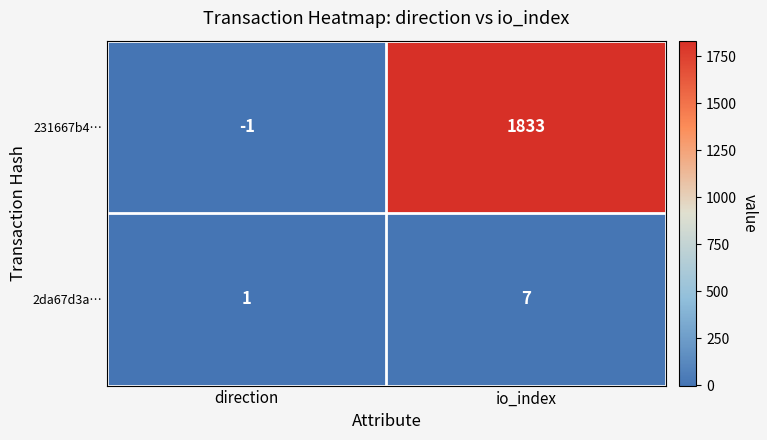

Reading right to left, extract all data points from this chart.

231667b4…: 1833	-1
2da67d3a…: 7	1